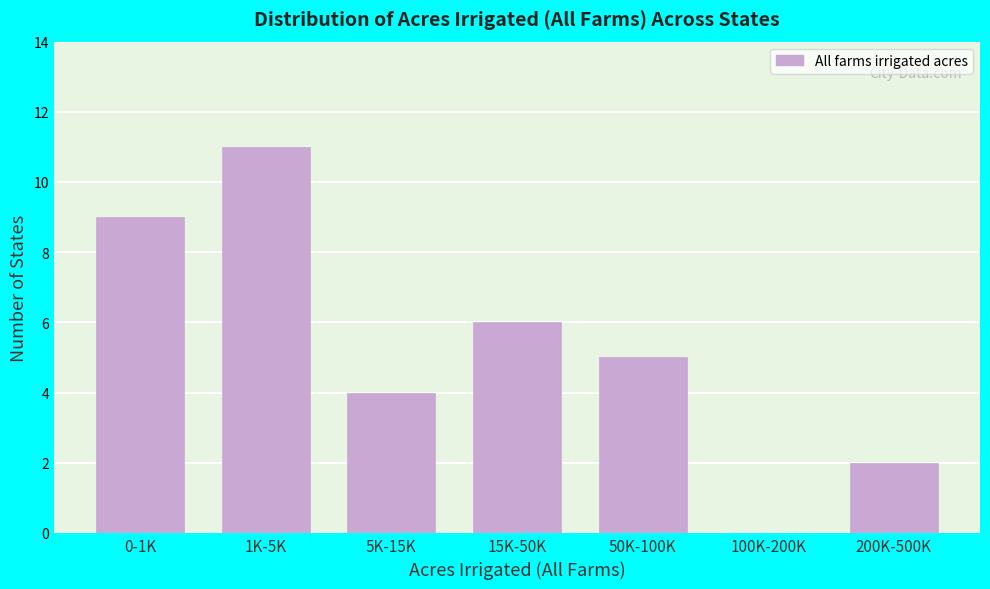

Reading left to right, list all the values displayed in this chart.

0-1K=9	1K-5K=11	5K-15K=4	15K-50K=6	50K-100K=5	100K-200K=0	200K-500K=2